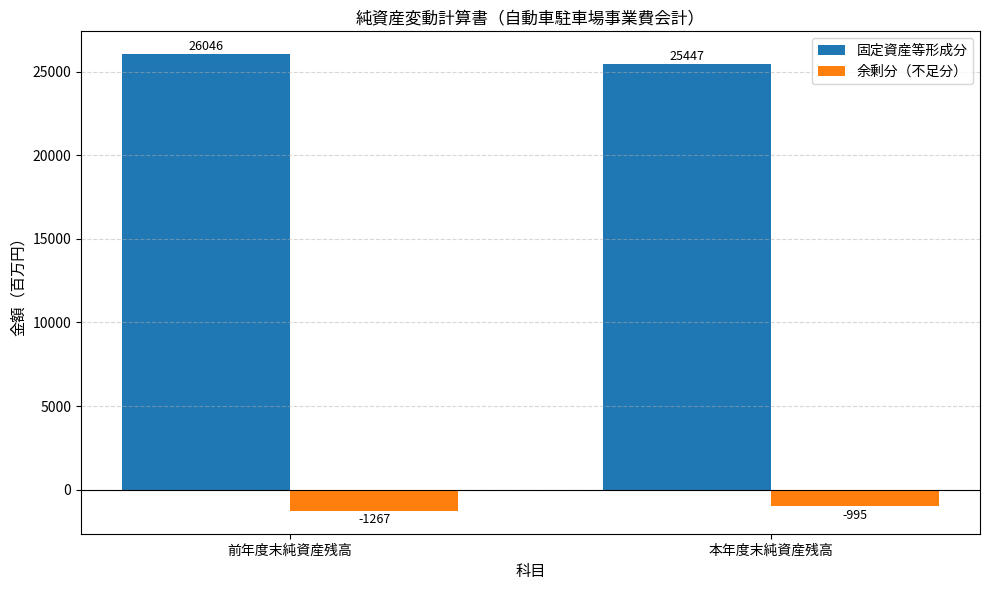

How many groups of bars are there?

2